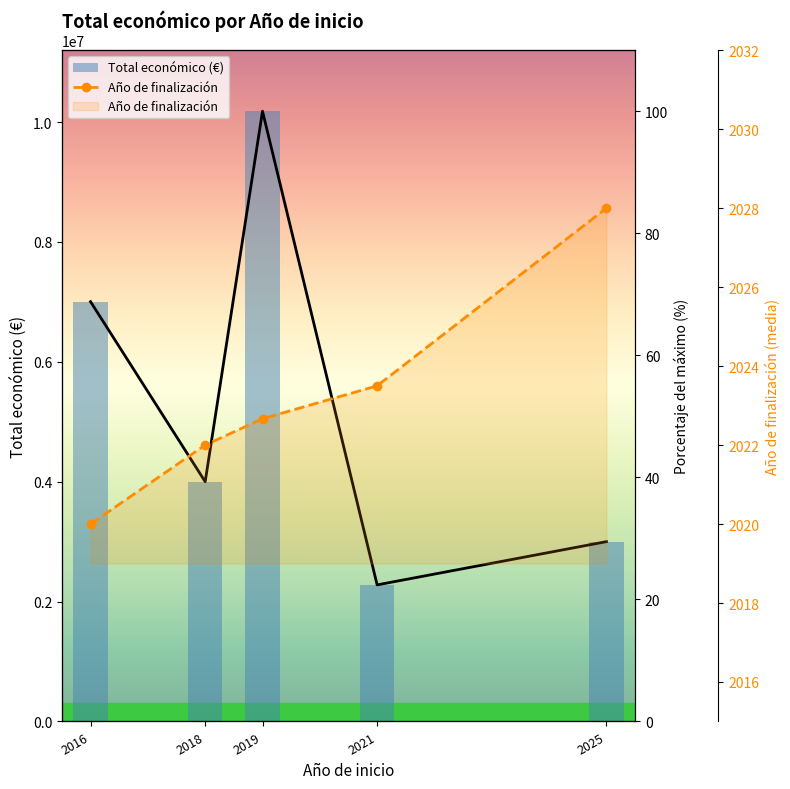

Reading right to left, transcribe all the data shown in this chart.

Total económico (€): 2999756.0	2278448.0	10180080.0	3999674.0	7002722.0
Total económico: 29.5	22.4	100.0	39.3	68.8
Año de finalización: 2028.0	2023.5	2022.7	2022.0	2020.0